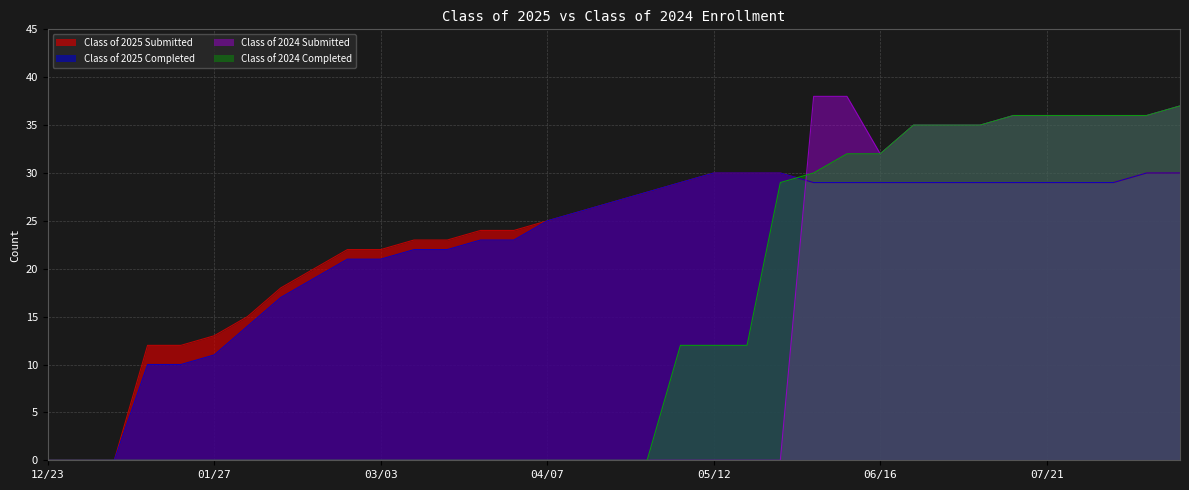

After their last crossing, which series has the higher values: Class of 2024 Completed or Class of 2024 Submitted?

Class of 2024 Submitted